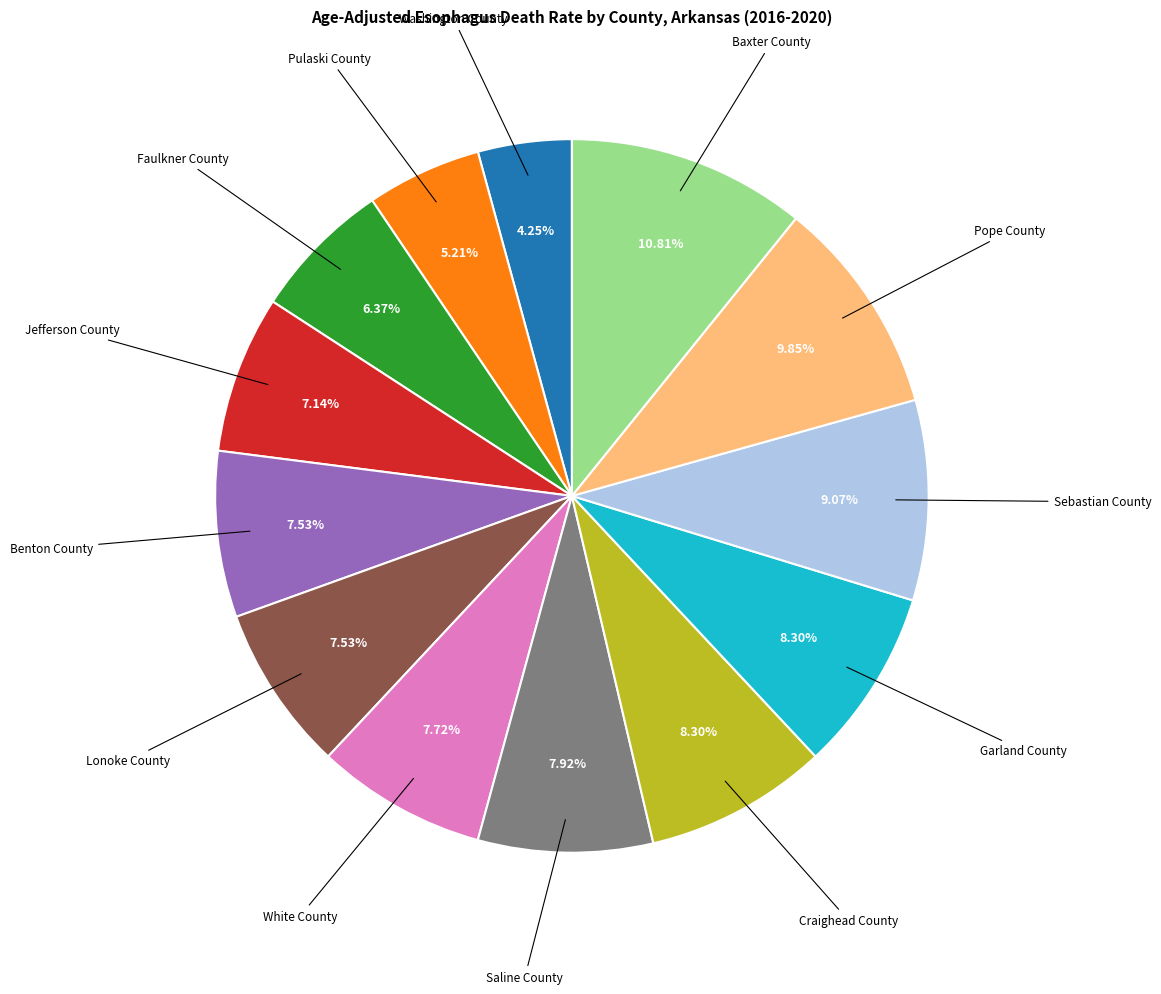

Is there a majority slice in this chart?

No